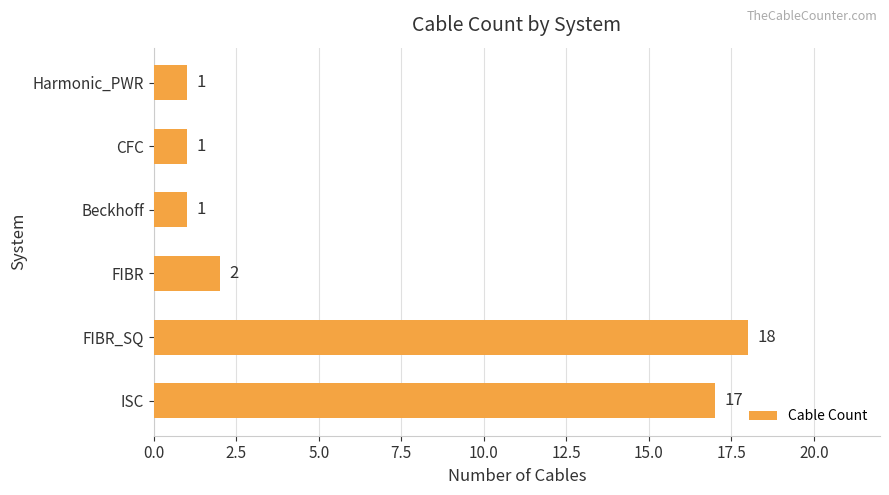

Which label corresponds to the largest value in the chart?

FIBR_SQ